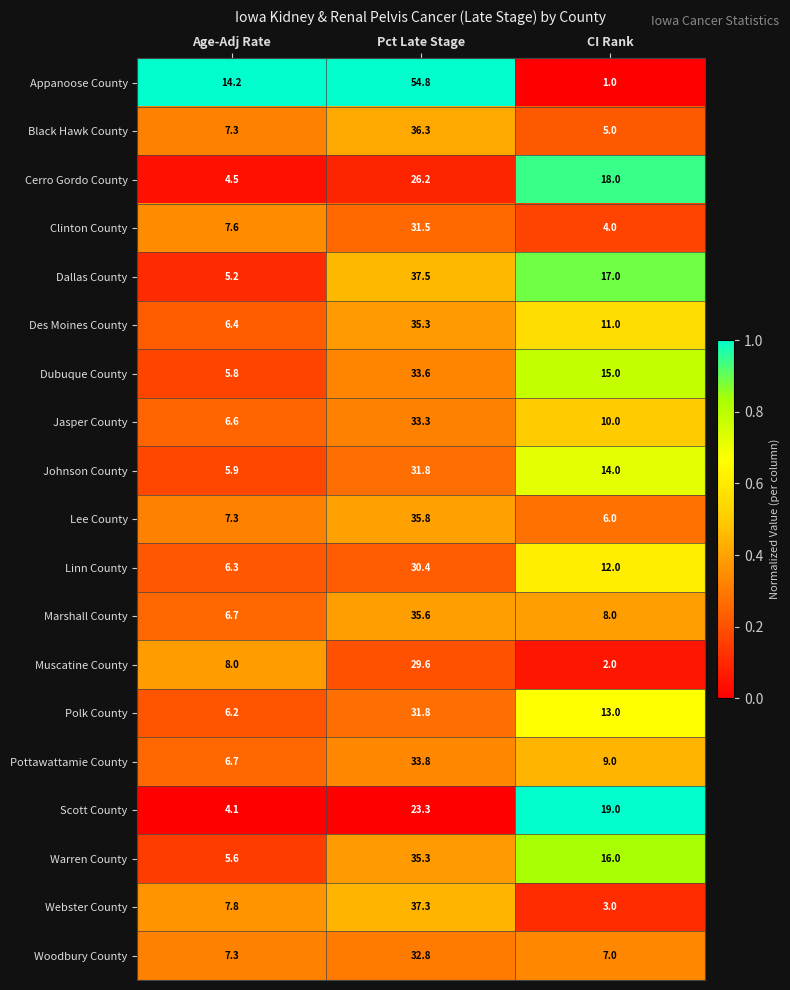

Which series has the widest spread of values?

Appanoose County